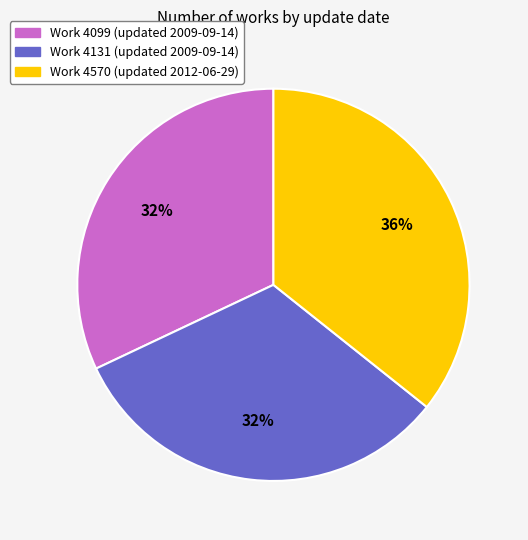

To the nearest percent, what portion does Work 4131 (updated 2009-09-14) represent?

32%